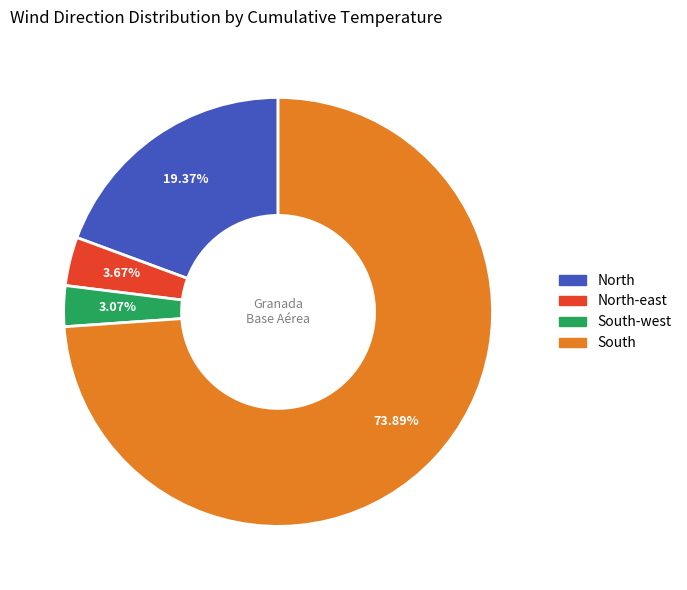

How many segments does this pie chart have?

4